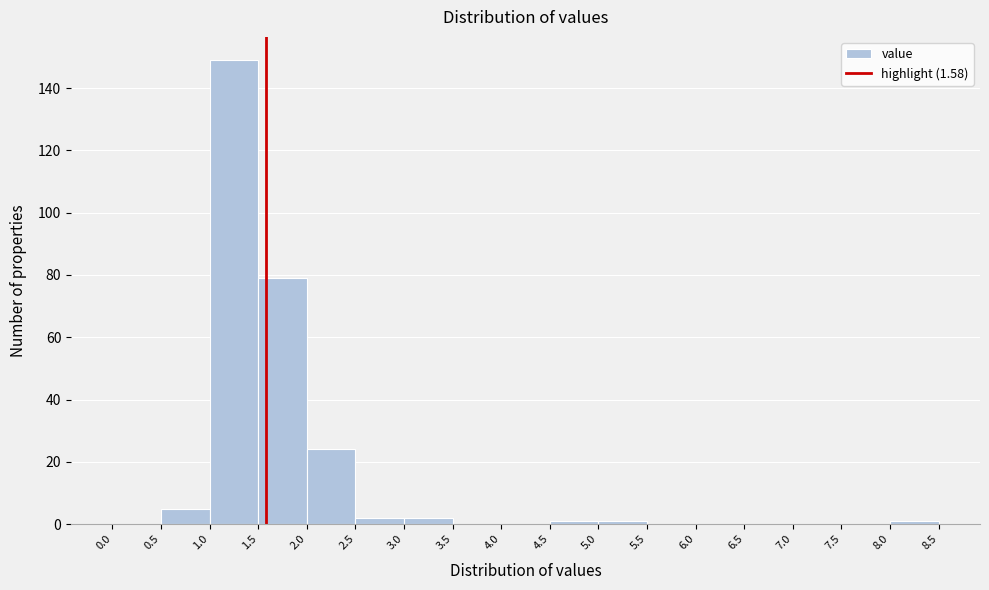

Reading left to right, list every bar in this chart as the range it spans on the x-axis followed by its height. The values are not printed on the chart, so give them approximately, as read against the axis.

0.0 to 0.5: 0
0.5 to 1.0: 6
1.0 to 1.5: 150
1.5 to 2.0: 80
2.0 to 2.5: 24
2.5 to 3.0: 2
3.0 to 3.5: 2
3.5 to 4.0: 0
4.0 to 4.5: 0
4.5 to 5.0: under 2
5.0 to 5.5: under 2
5.5 to 6.0: 0
6.0 to 6.5: 0
6.5 to 7.0: 0
7.0 to 7.5: 0
7.5 to 8.0: 0
8.0 to 8.5: under 2